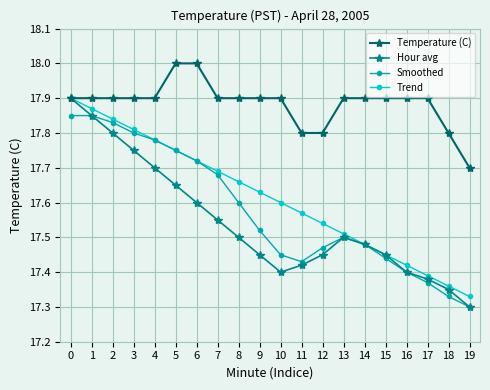

How many lines are shown in the chart?

4